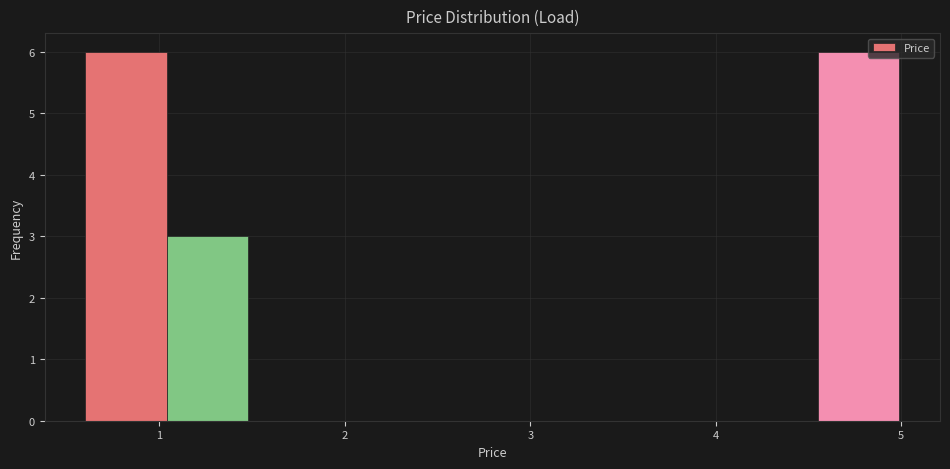

How tall is the bar that spans 4.6 to 5.0 on the x-axis? Neither the bar edges nor the heights are printed on the chart, so give them approximately, as read against the axes.

6